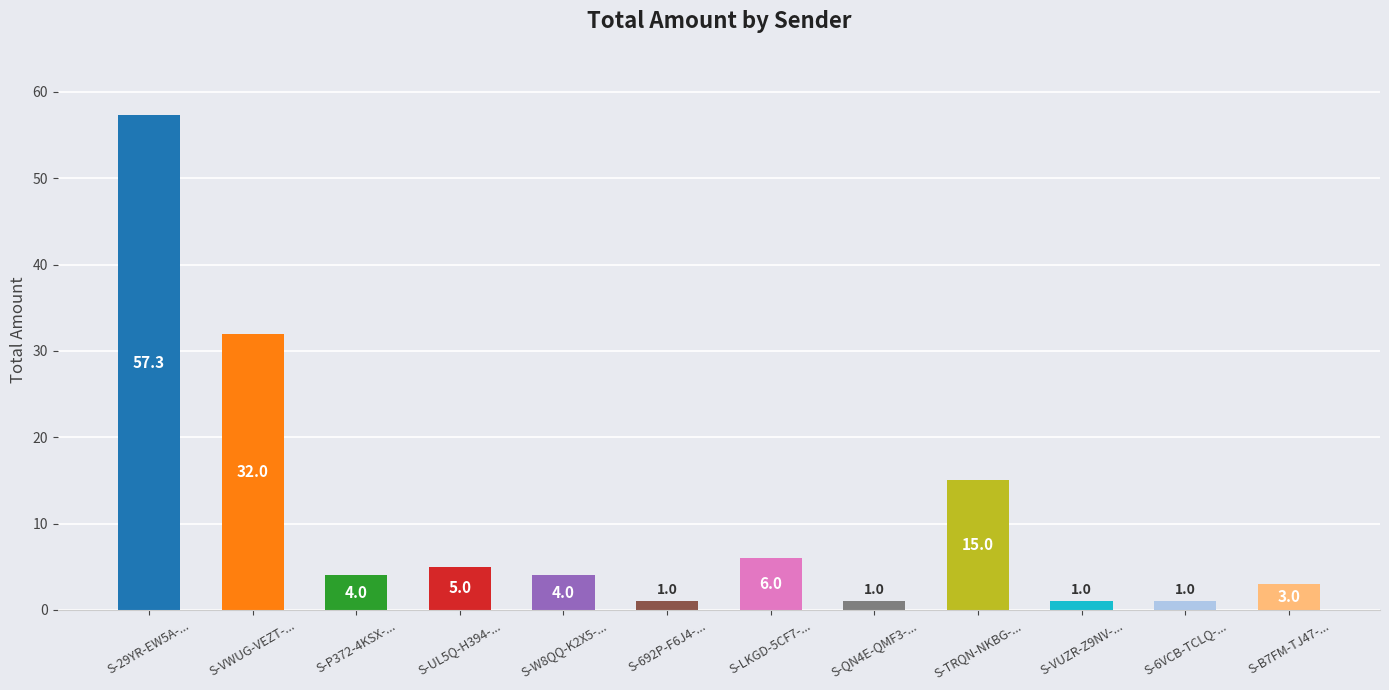

Reading left to right, transcribe all the data shown in this chart.

57.3	32.0	4.0	5.0	4.0	1.0	6.0	1.0	15.0	1.0	1.0	3.0